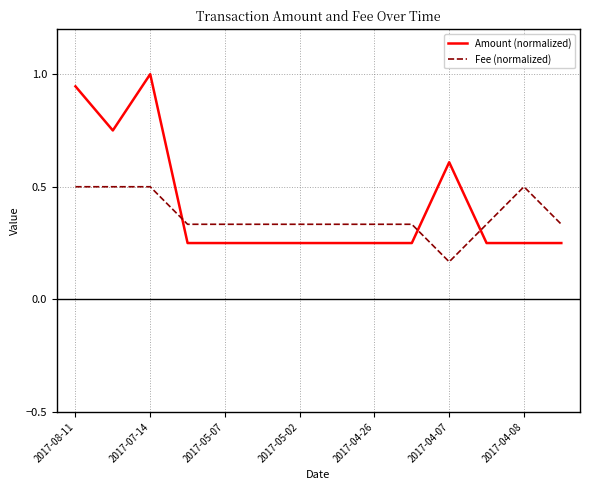

How many lines are shown in the chart?

2